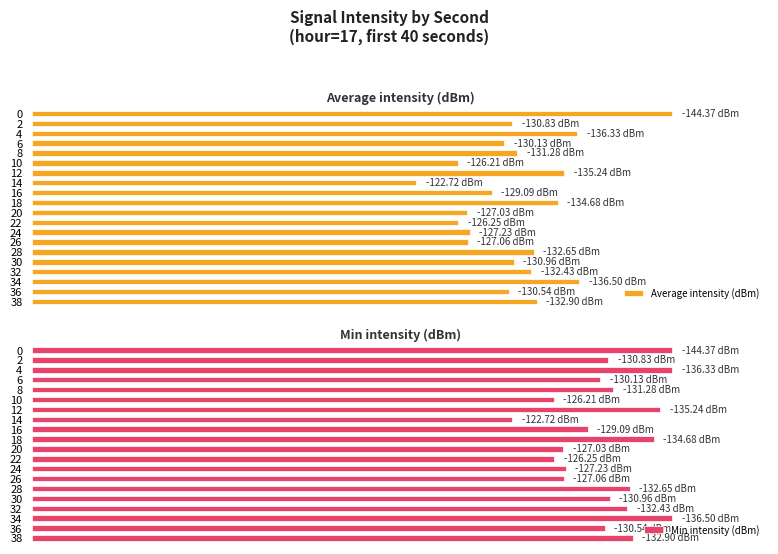

What is the difference between the second highest and minimum values in the Min intensity (dBm) series?

25.0